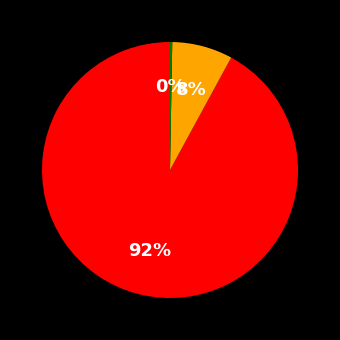

Is there a majority slice in this chart?

Yes